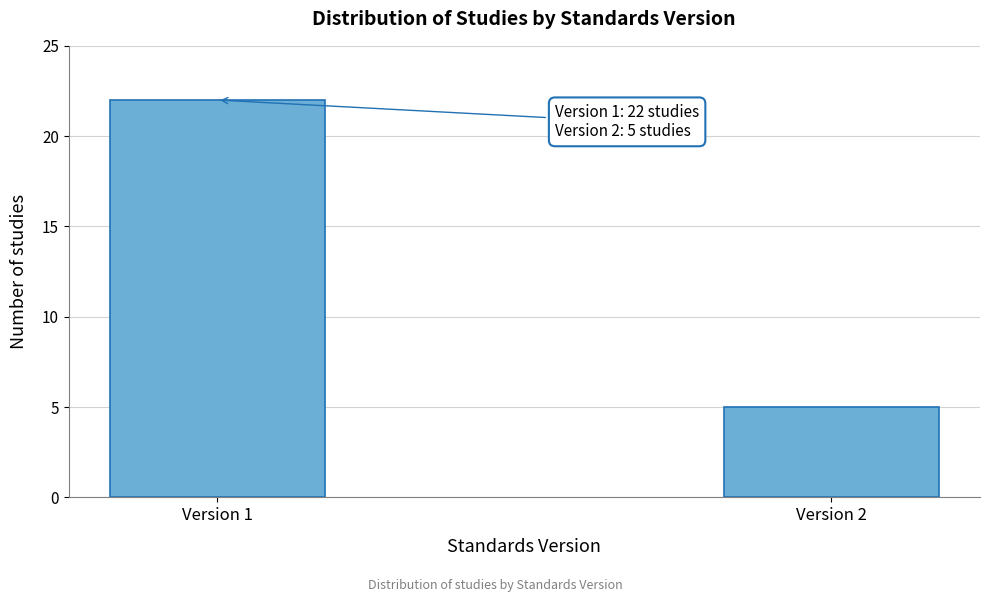

Reading left to right, list all the values displayed in this chart.

22	5